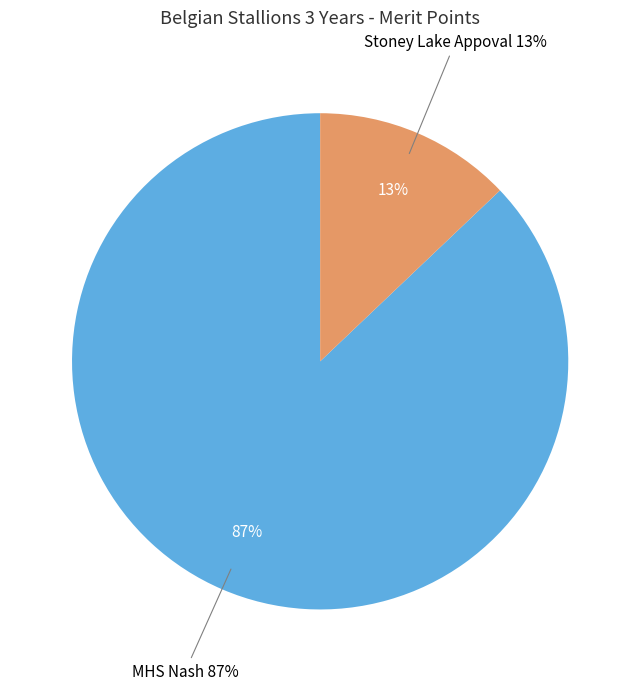

Which category has the biggest portion of the pie?

MHS Nash